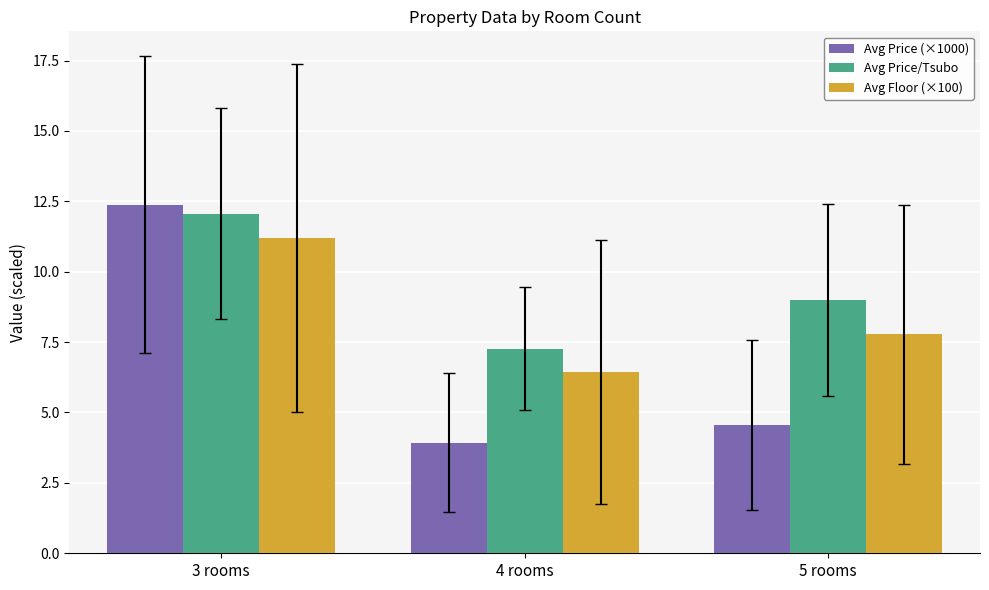

At which label is Avg Price (×1000) closest to 8?

5 rooms